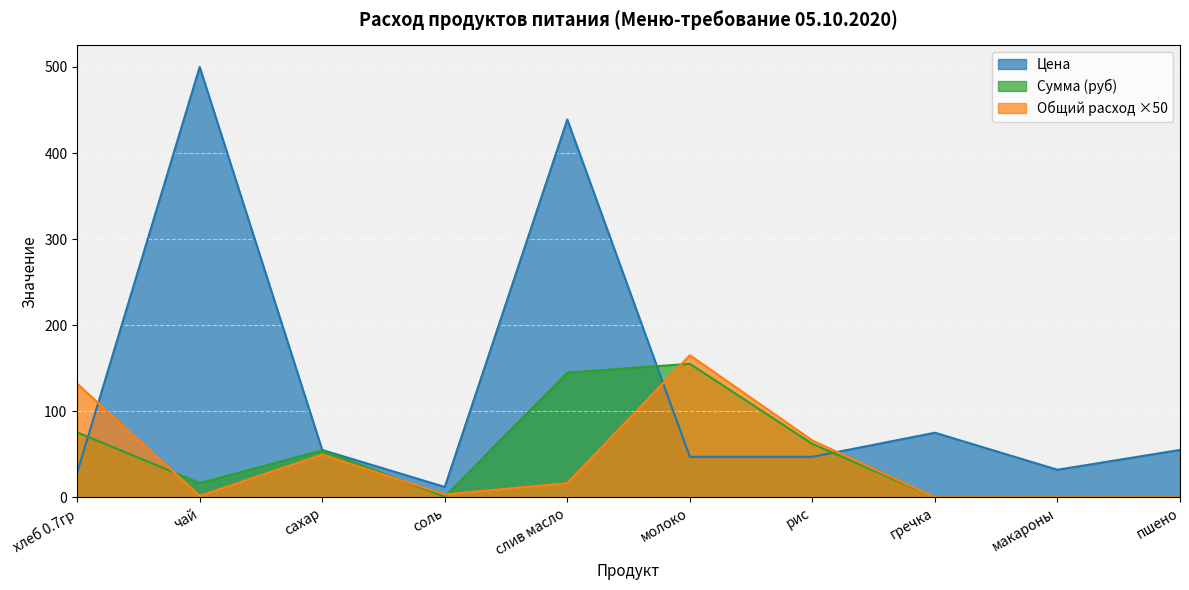

The value of Сумма at макароны is 0.0. True or false?

True